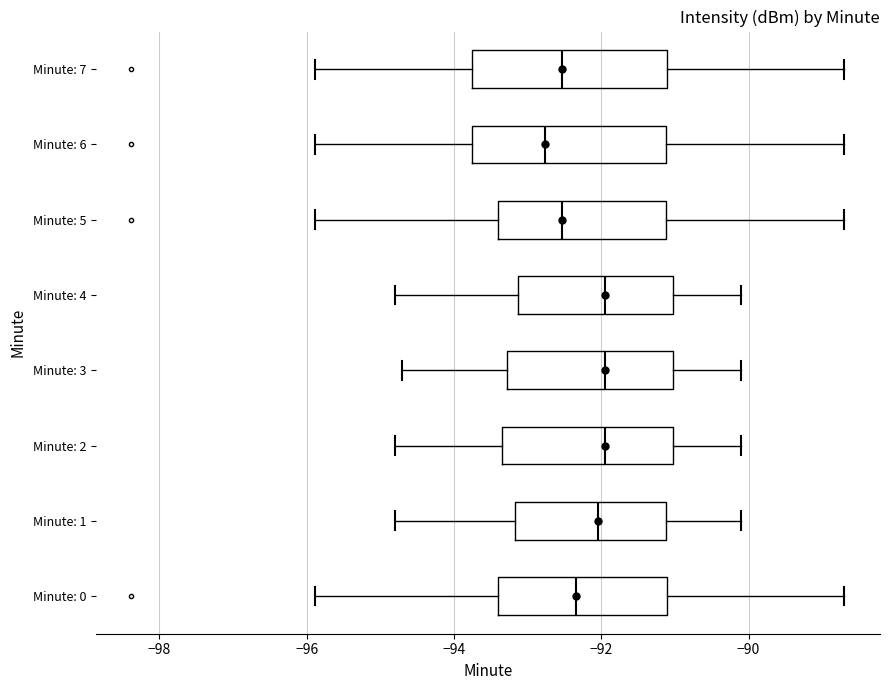

Reading bottom to top, read every box against the x-axis: the position of its median line, the range the box covers, and the ends of its whiskers. The values are not printed on the chart, so give them approximately, as read against the axis.

Minute: 0: median -92.4, box -93.4 to -91.2, whiskers -95.8 to -88.6
Minute: 1: median -92.0, box -93.2 to -91.2, whiskers -94.8 to -90.0
Minute: 2: median -92.0, box -93.4 to -91.0, whiskers -94.8 to -90.0
Minute: 3: median -92.0, box -93.2 to -91.0, whiskers -94.6 to -90.0
Minute: 4: median -92.0, box -93.2 to -91.0, whiskers -94.8 to -90.0
Minute: 5: median -92.6, box -93.4 to -91.2, whiskers -95.8 to -88.6
Minute: 6: median -92.8, box -93.8 to -91.2, whiskers -95.8 to -88.6
Minute: 7: median -92.6, box -93.8 to -91.2, whiskers -95.8 to -88.6